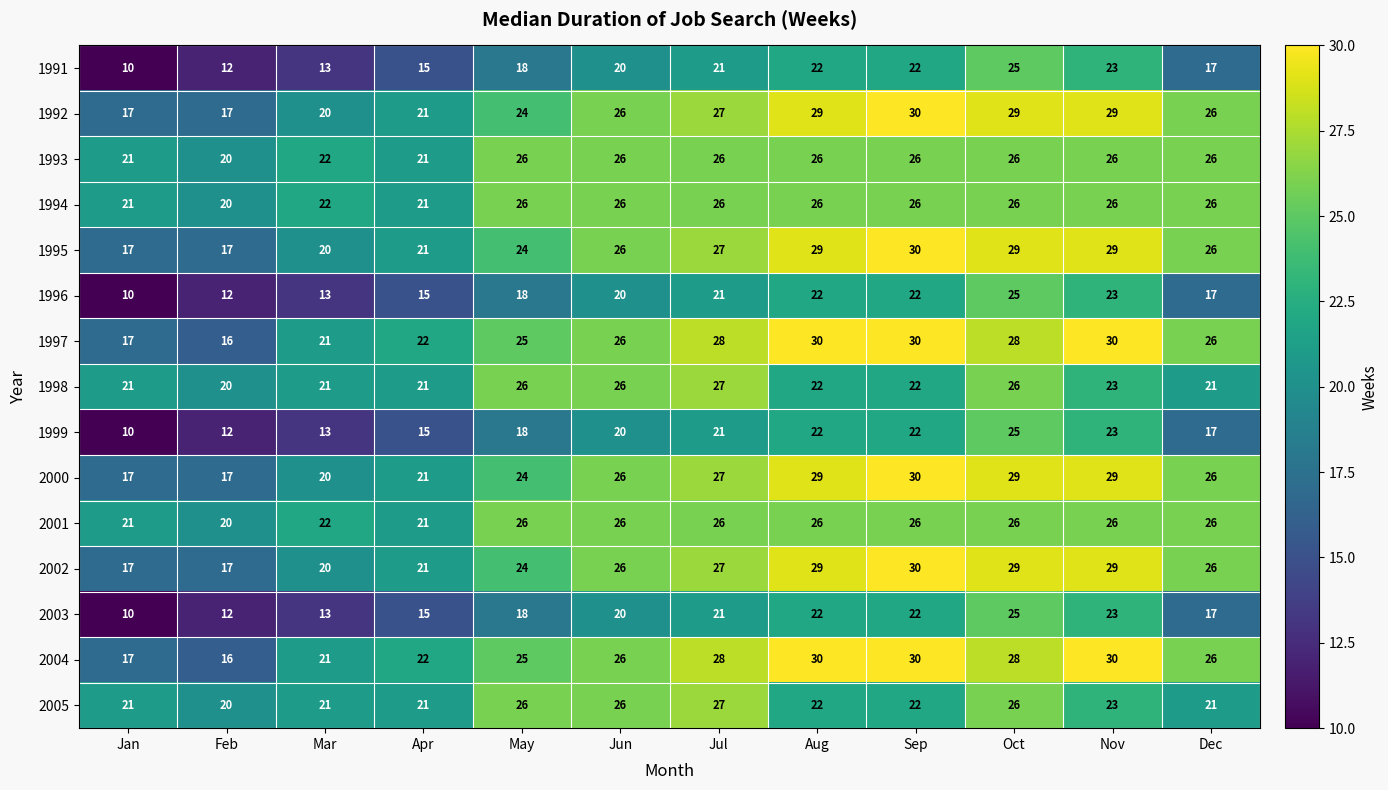

How many 2005 values are between 21 and 26?

10